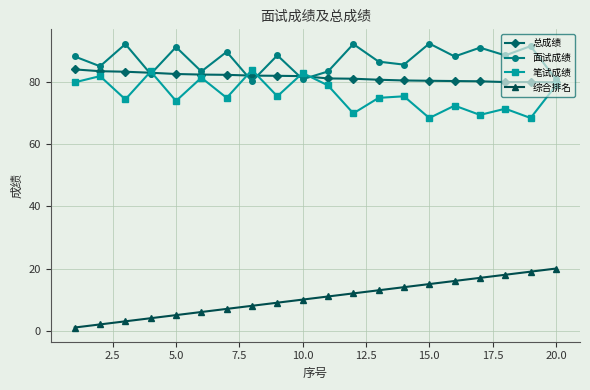

How many interior local valleys does the 笔试成绩 series have?

8